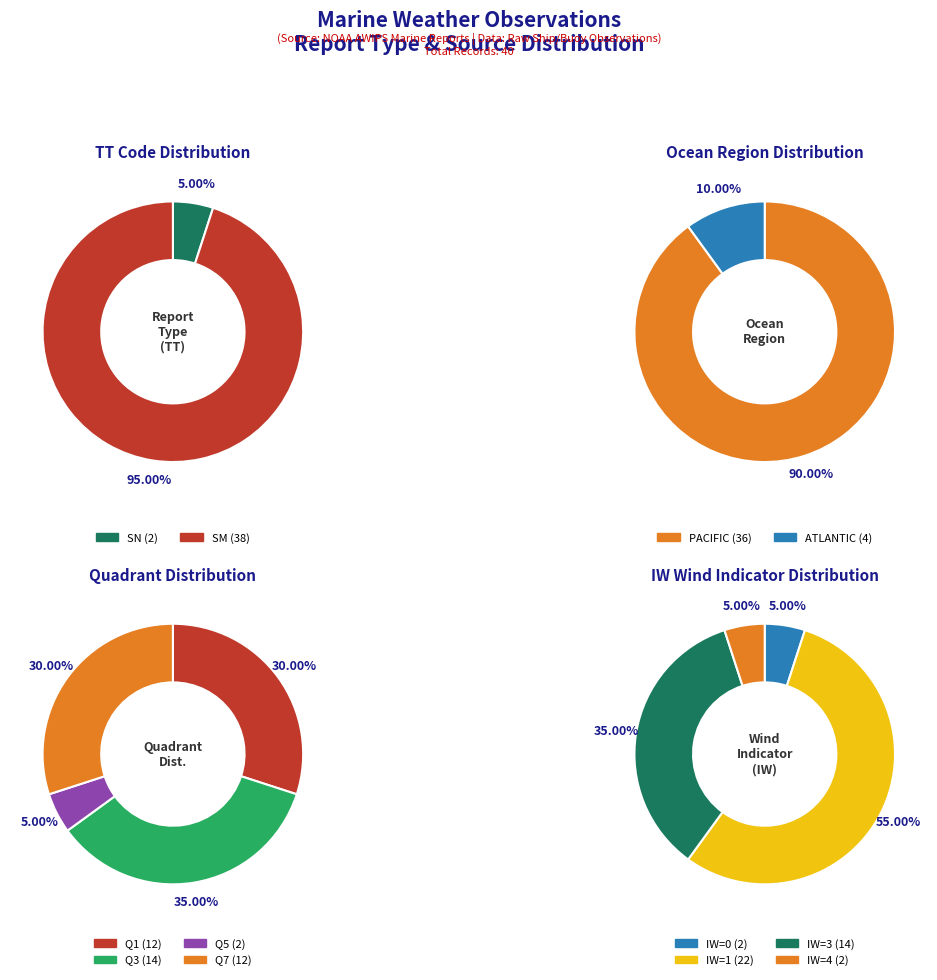

Which category accounts for the majority?

SM